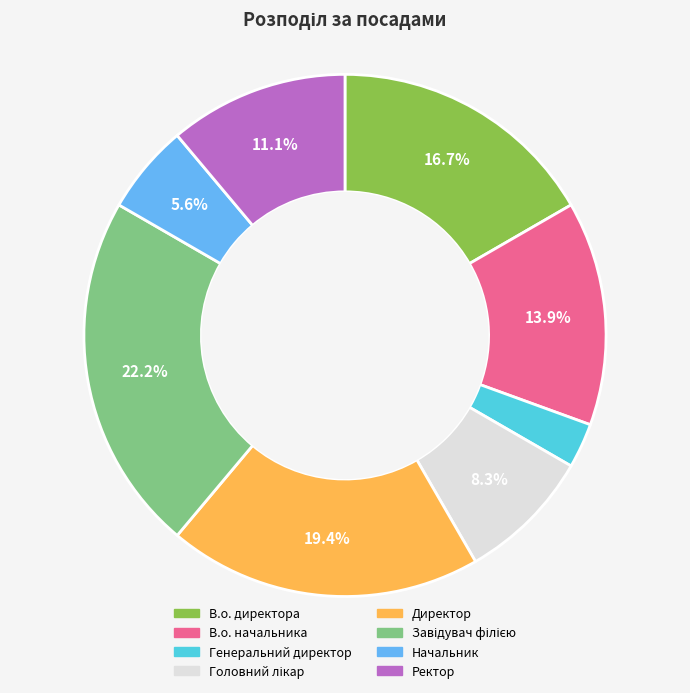

Approximately how many times larger is the value at Начальник compared to Ректор?

0.5